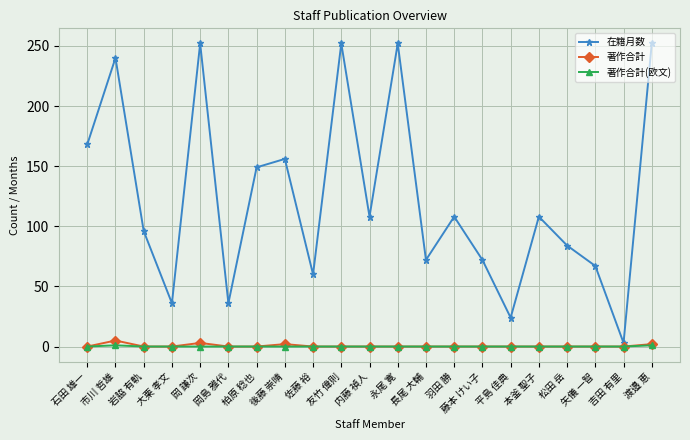

The 著作合計(欧文) series shows 0 at 平島 佳典. True or false?

True